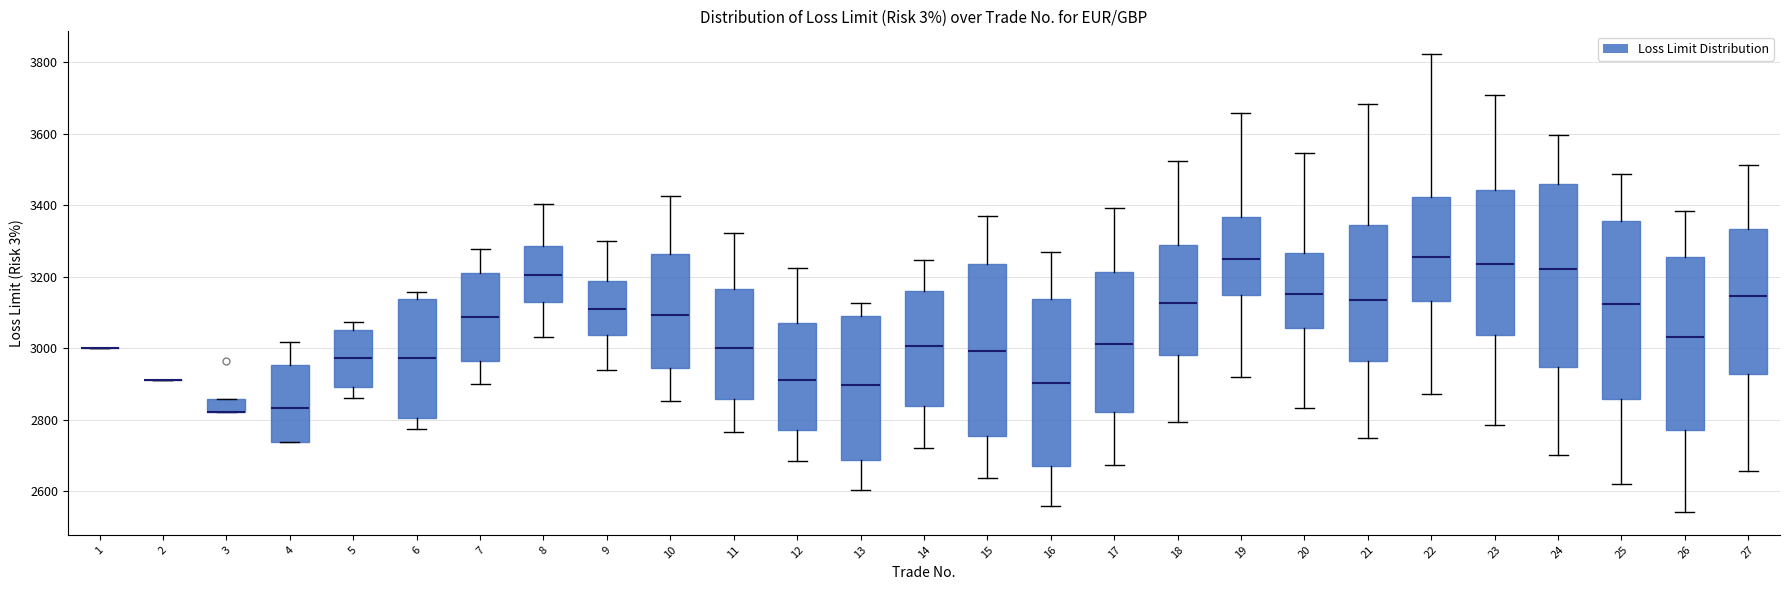

Reading left to right, read every box against the y-axis: the position of its median line, the range the box covers, and the ends of its whiskers. The values are not printed on the chart, so give them approximately, as read against the axis.

1: box collapsed to a line at 3000, whiskers 3000 to 3000
2: box collapsed to a line at 2920, whiskers 2920 to 2920
3: median 2820 (drawn on the box's lower edge), box 2820 to 2860, whiskers 2820 to 2860
4: median 2840, box 2740 to 2960, whiskers 2740 to 3020
5: median 2980, box 2900 to 3060, whiskers 2860 to 3080
6: median 2980, box 2800 to 3140, whiskers 2780 to 3160
7: median 3080, box 2960 to 3220, whiskers 2900 to 3280
8: median 3200, box 3140 to 3280, whiskers 3040 to 3400
9: median 3100, box 3040 to 3180, whiskers 2940 to 3300
10: median 3100, box 2940 to 3260, whiskers 2860 to 3420
11: median 3000, box 2860 to 3160, whiskers 2760 to 3320
12: median 2920, box 2780 to 3080, whiskers 2680 to 3220
13: median 2900, box 2680 to 3080, whiskers 2600 to 3120
14: median 3000, box 2840 to 3160, whiskers 2720 to 3240
15: median 3000, box 2760 to 3240, whiskers 2640 to 3380
16: median 2900, box 2680 to 3140, whiskers 2560 to 3260
17: median 3020, box 2820 to 3220, whiskers 2680 to 3400
18: median 3120, box 2980 to 3280, whiskers 2800 to 3520
19: median 3240, box 3160 to 3360, whiskers 2920 to 3660
20: median 3160, box 3060 to 3260, whiskers 2840 to 3540
21: median 3140, box 2960 to 3340, whiskers 2740 to 3680
22: median 3260, box 3140 to 3420, whiskers 2880 to 3820
23: median 3240, box 3040 to 3440, whiskers 2780 to 3700
24: median 3220, box 2940 to 3460, whiskers 2700 to 3600
25: median 3120, box 2860 to 3360, whiskers 2620 to 3480
26: median 3040, box 2780 to 3260, whiskers 2540 to 3380
27: median 3140, box 2920 to 3340, whiskers 2660 to 3520